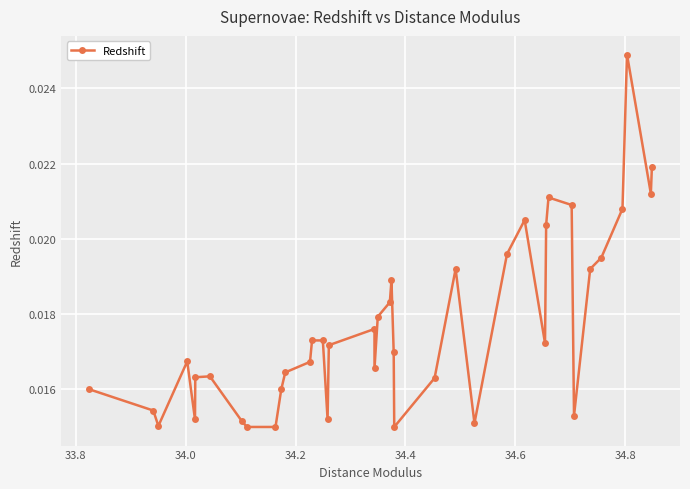

What is the sum of all values?

0.7